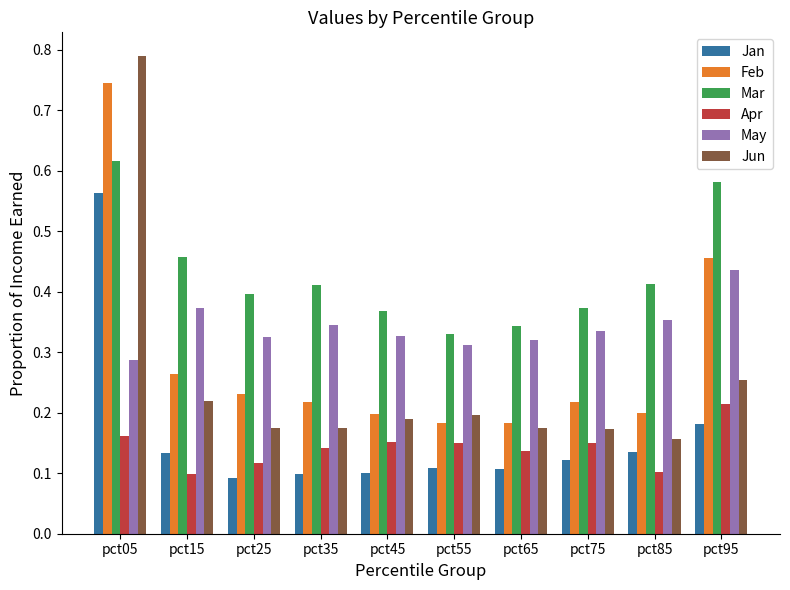

List the series in order of their peak value, highest first.

Jun, Feb, Mar, Jan, May, Apr